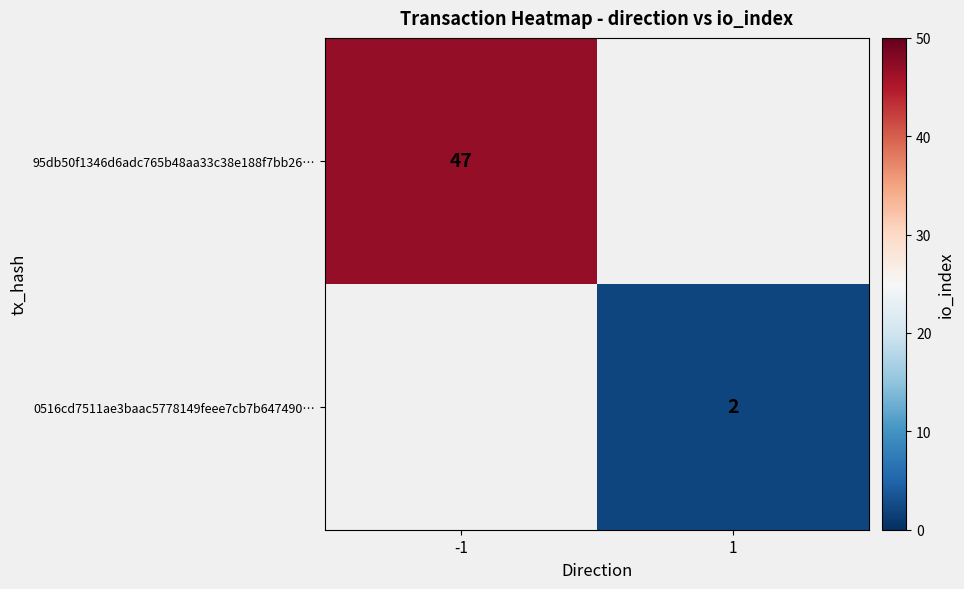

Is the value of 0516cd7511ae3baac5778149feee7cb7b647490… at 1 greater than the value of 95db50f1346d6adc765b48aa33c38e188f7bb26… at -1?

No